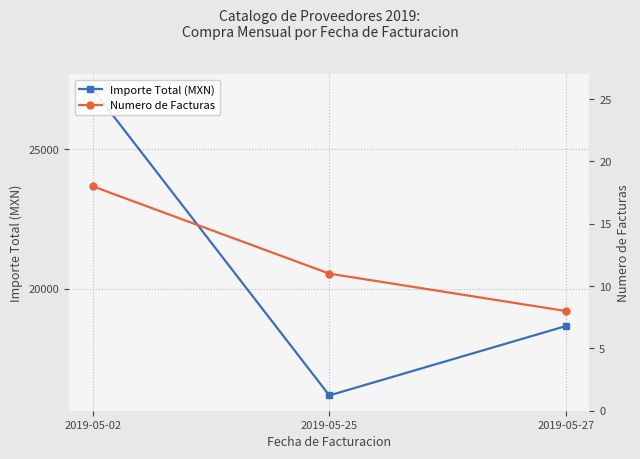

Reading right to left, what are all the values shown in this chart?

Importe Total (MXN): 18656.0	16166.1	27154.1
Numero de Facturas: 8.0	11.0	18.0